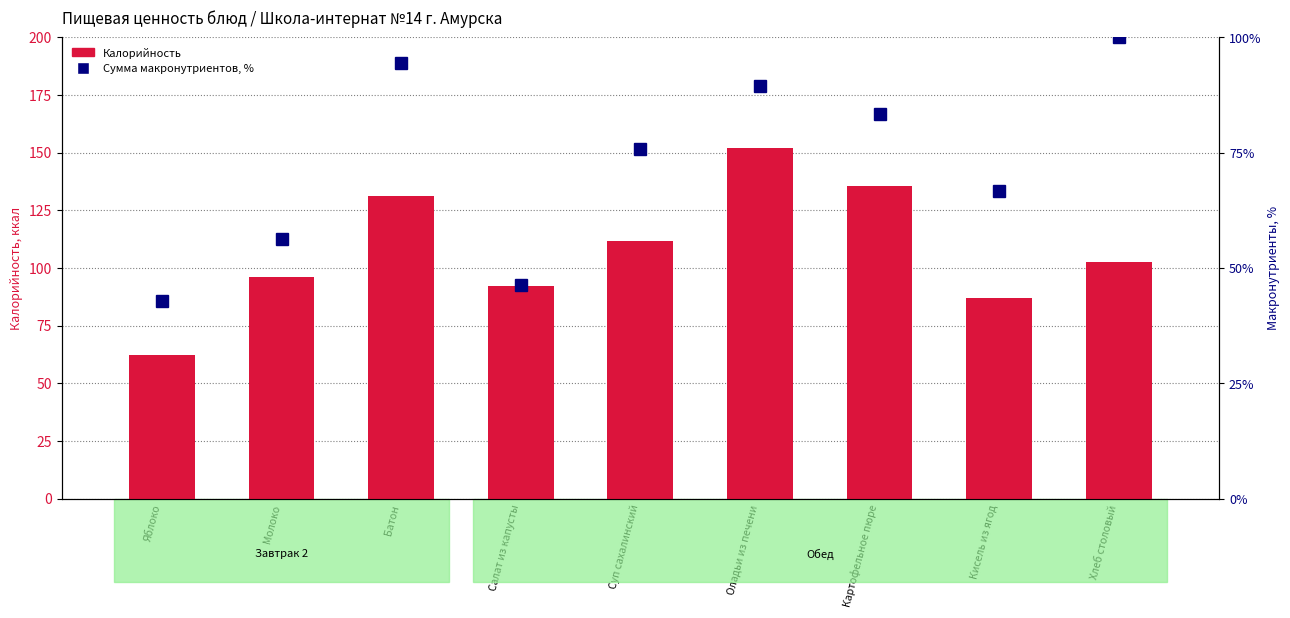

What is the label of the 4th bar from the right?

Оладьи из печени